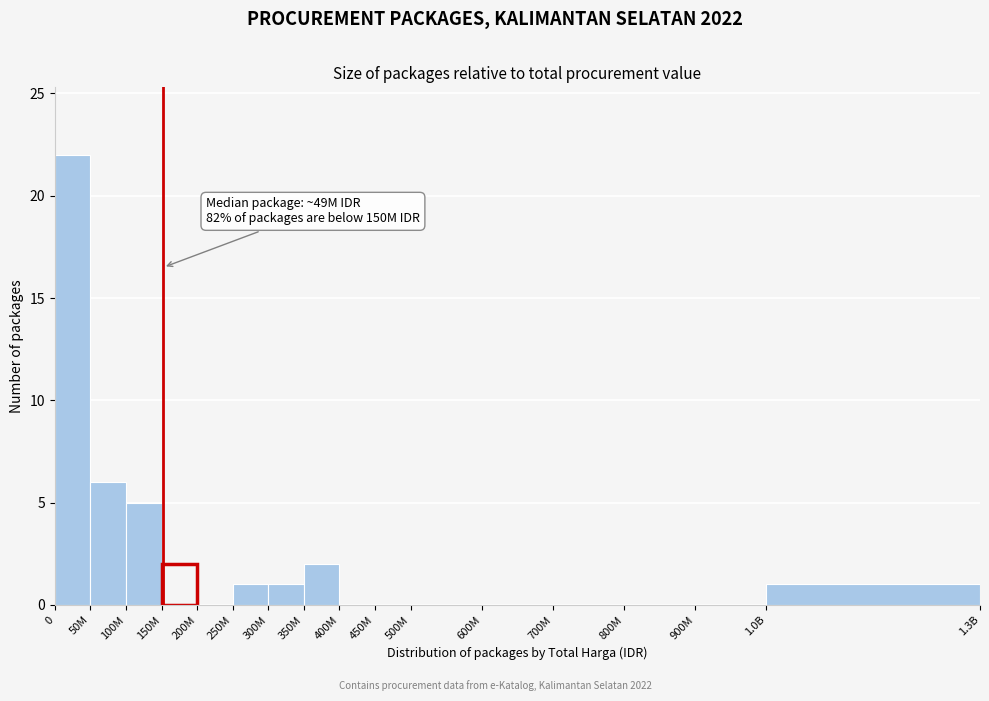

Reading left to right, list all the values displayed in this chart.

0=22	50M=6	100M=5	150M=2	200M=0	250M=1	300M=1	350M=2	400M=0	450M=0	500M=0	600M=0	700M=0	800M=0	900M=0	1.0B=1